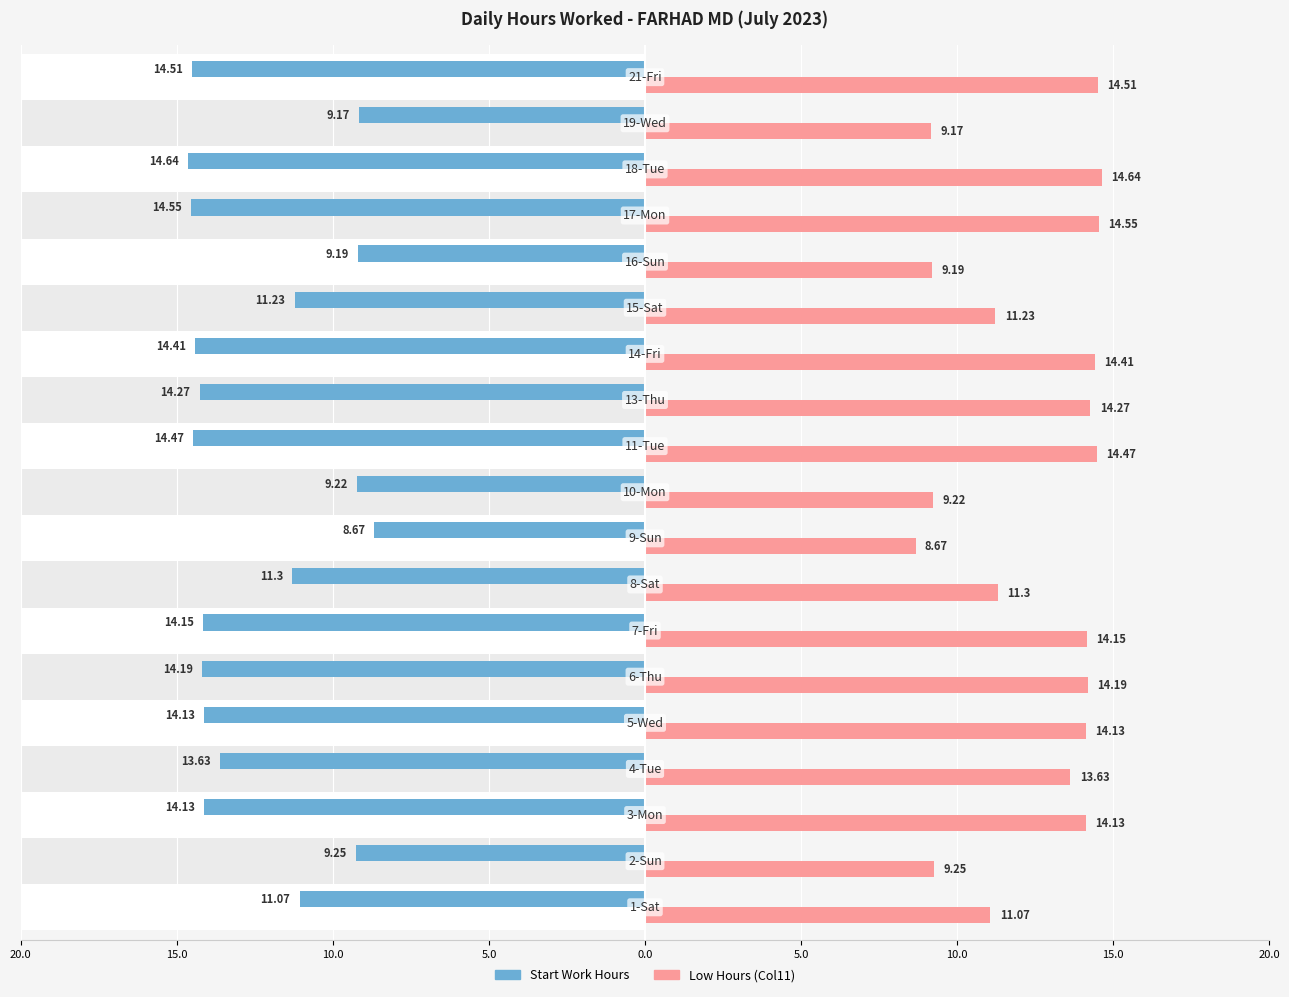

Are the bars horizontal?

Yes